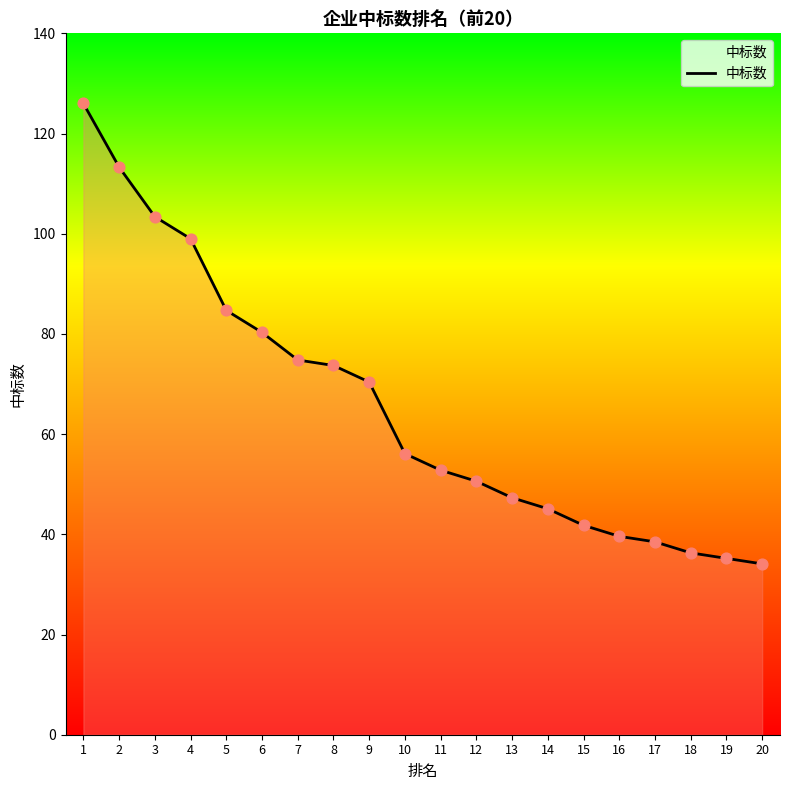

Approximately how many times larger is the value at 8 compared to 4?

0.7